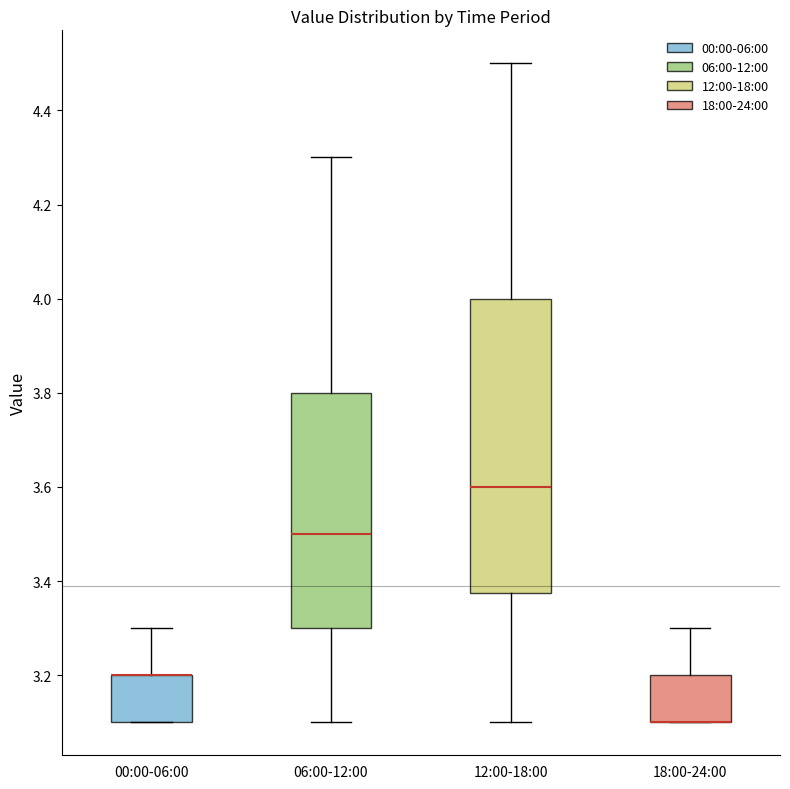

Reading left to right, transcribe this box plot: for each box, give where its median line is, the range the box spans, and where its two whiskers end, as read against the y-axis. The values are not printed on the chart, so give them approximately, as read against the axis.

00:00-06:00: median 3.20 (drawn on the box's upper edge), box 3.10 to 3.20, whiskers 3.10 to 3.30
06:00-12:00: median 3.50, box 3.30 to 3.80, whiskers 3.10 to 4.30
12:00-18:00: median 3.60, box 3.38 to 4.00, whiskers 3.10 to 4.50
18:00-24:00: median 3.10 (drawn on the box's lower edge), box 3.10 to 3.20, whiskers 3.10 to 3.30